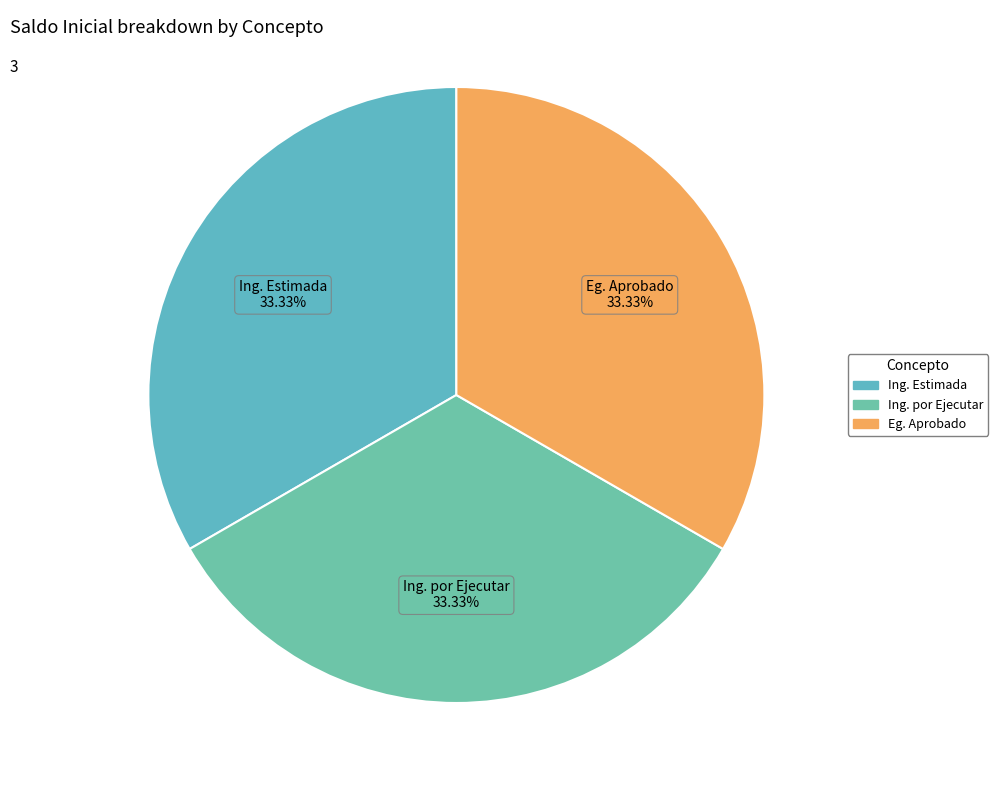

What is the largest slice in the pie chart?

Ley de Ingresos Estimada